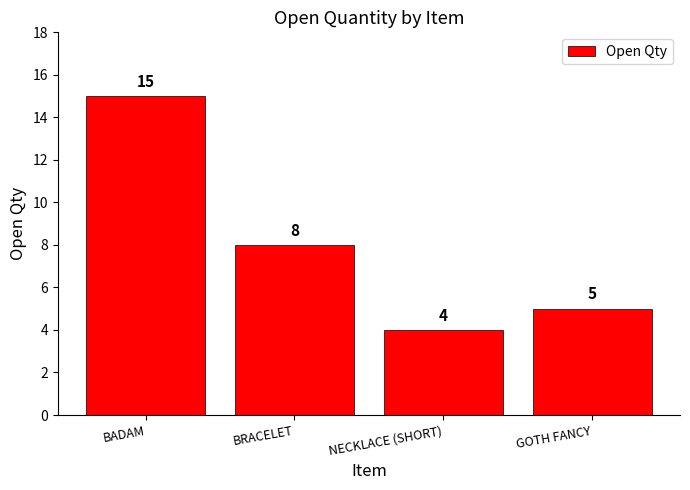

True or false: the data shows 8 at BRACELET.

True